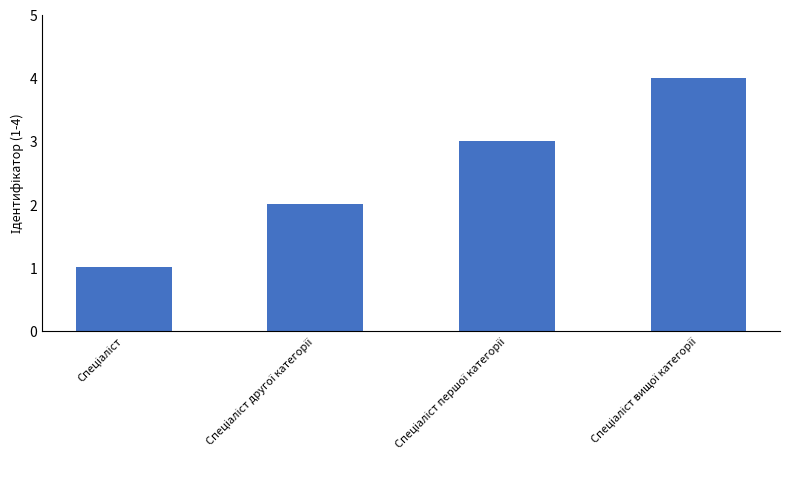

Reading right to left, transcribe all the data shown in this chart.

4	3	2	1